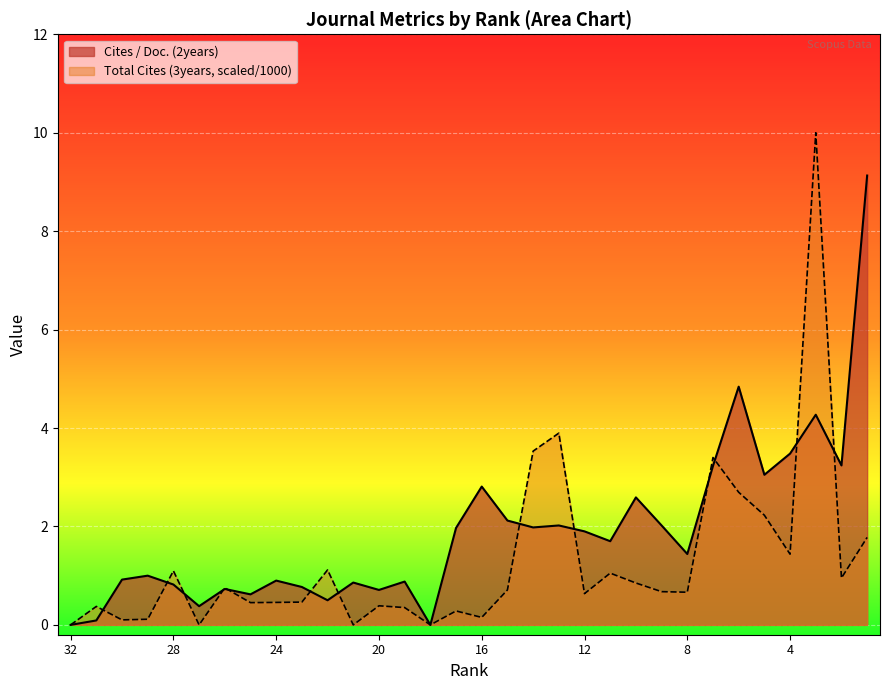

True or false: Cites / Doc. (2years) has a value of 4.3 at 3.

True